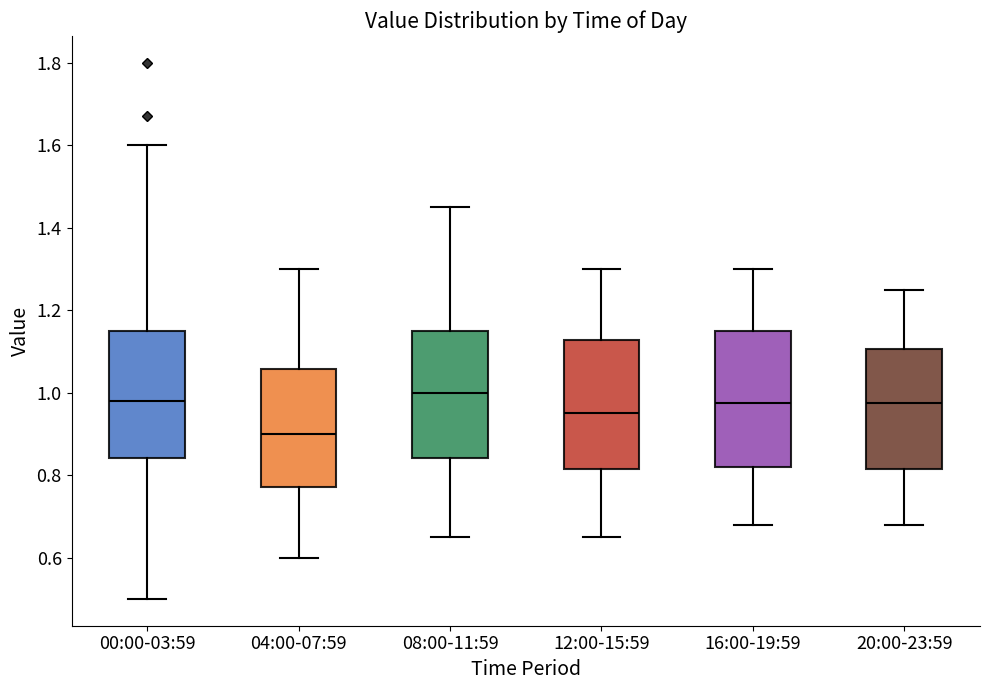

Which box's median line is the lowest?

04:00-07:59